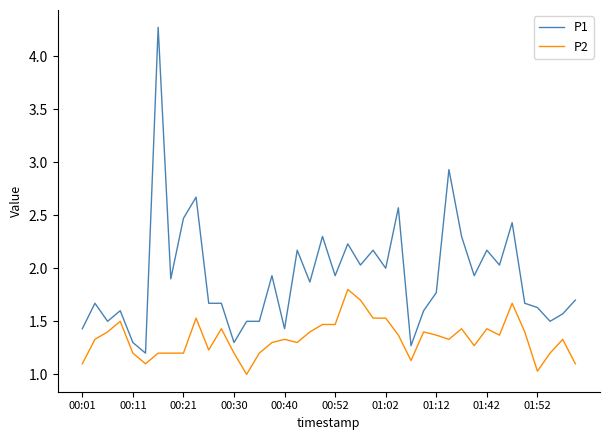

List the series in order of their overall mean, highest first.

P1, P2